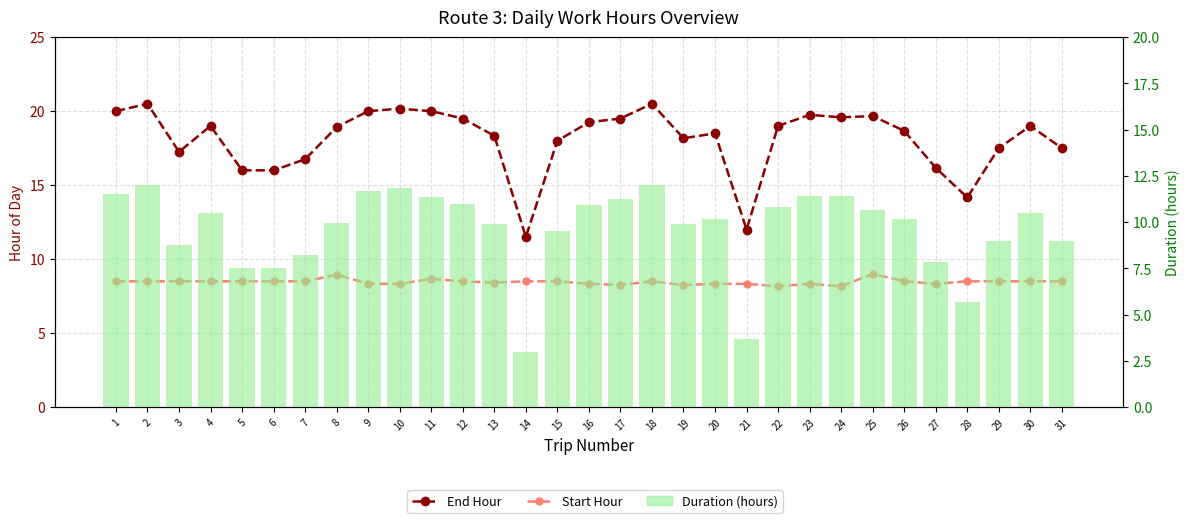

Which category has the highest value in the Start Hour series?

25